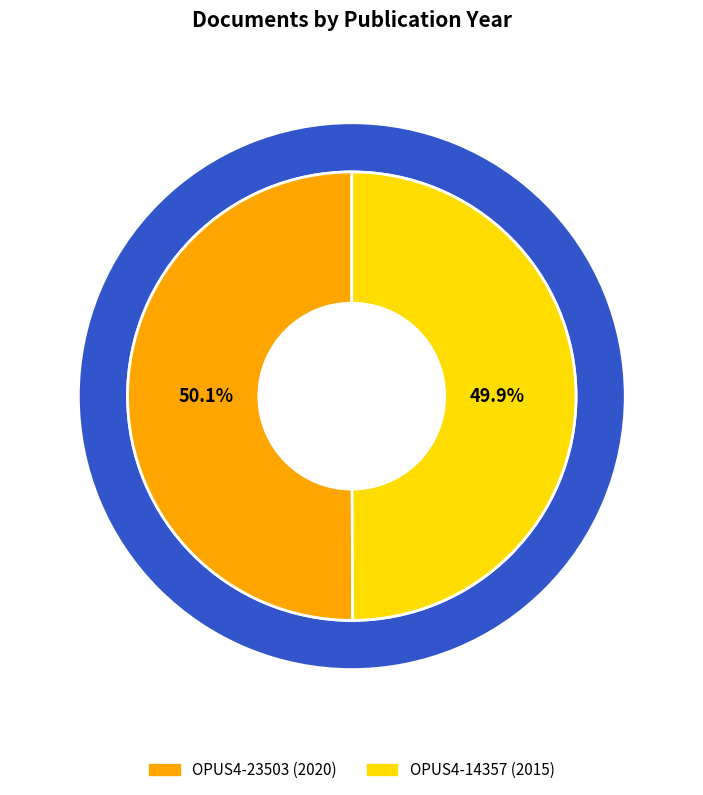

Which category has the biggest portion of the pie?

OPUS4-23503